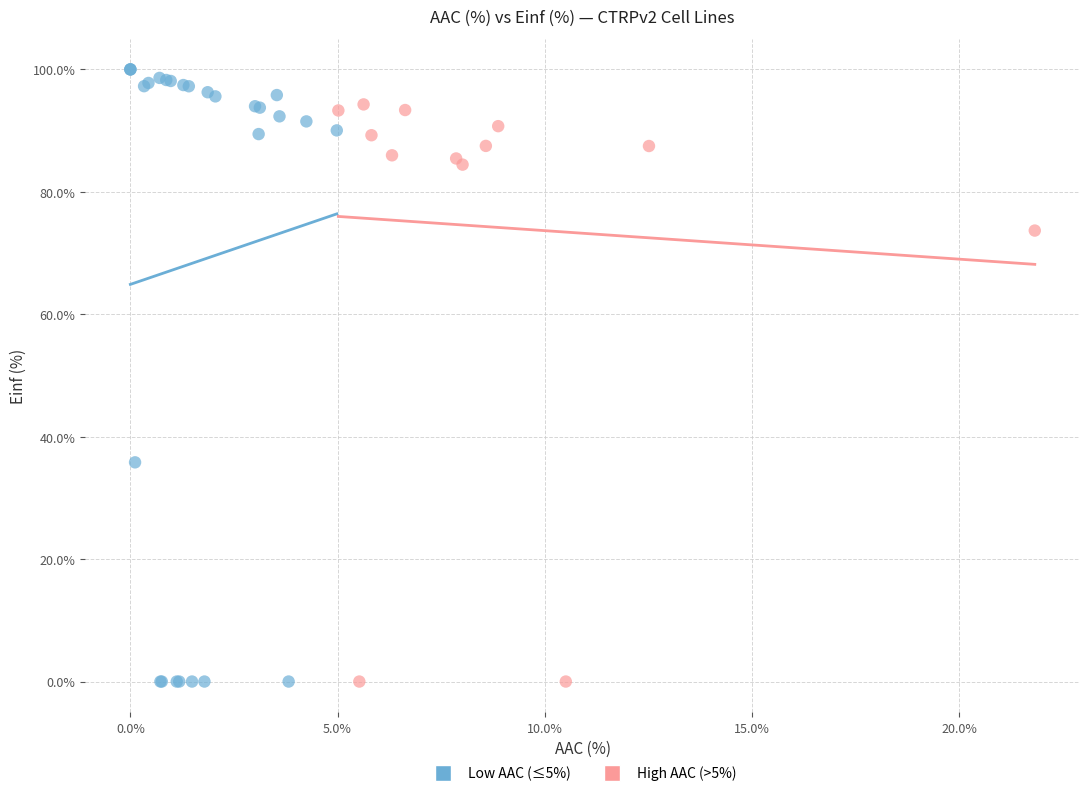

Which series has the widest spread of Y values?

Low AAC (≤5%)